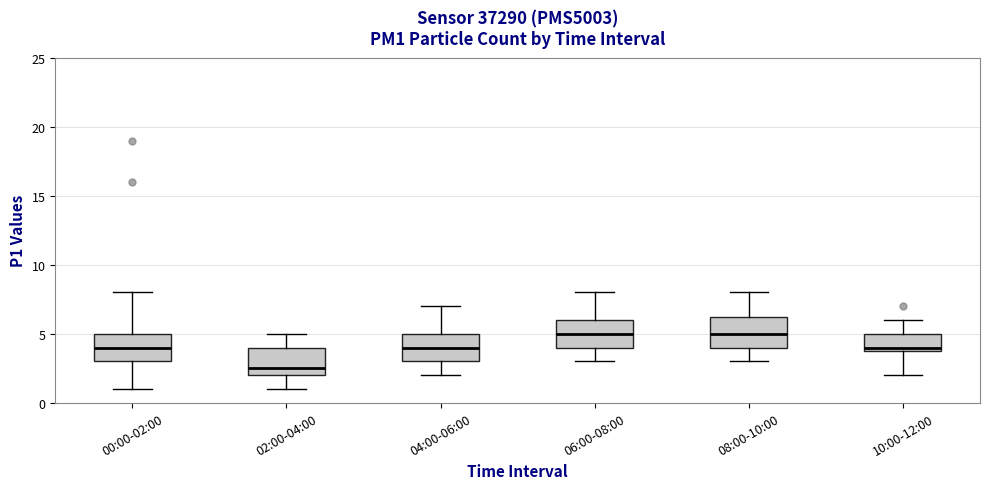

Reading left to right, read every box against the y-axis: the position of its median line, the range the box covers, and the ends of its whiskers. The values are not printed on the chart, so give them approximately, as read against the axis.

00:00-02:00: median 4.0, box 3.0 to 5.0, whiskers 1.0 to 8.0
02:00-04:00: median 2.5, box 2.0 to 4.0, whiskers 1.0 to 5.0
04:00-06:00: median 4.0, box 3.0 to 5.0, whiskers 2.0 to 7.0
06:00-08:00: median 5.0, box 4.0 to 6.0, whiskers 3.0 to 8.0
08:00-10:00: median 5.0, box 4.0 to 6.5, whiskers 3.0 to 8.0
10:00-12:00: median 4.0 (just above the box's lower edge), box 4.0 to 5.0, whiskers 2.0 to 6.0